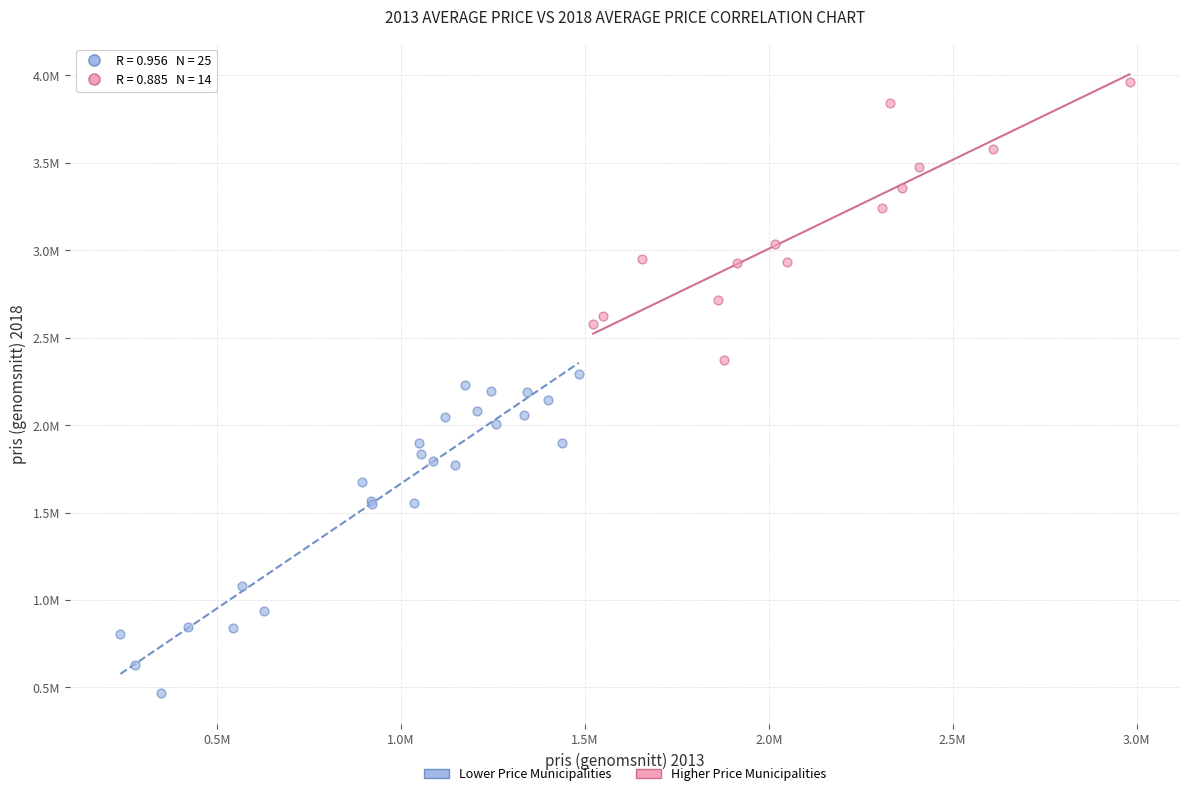

What are all the series names shown in the legend?

Lower Price Municipalities, Higher Price Municipalities